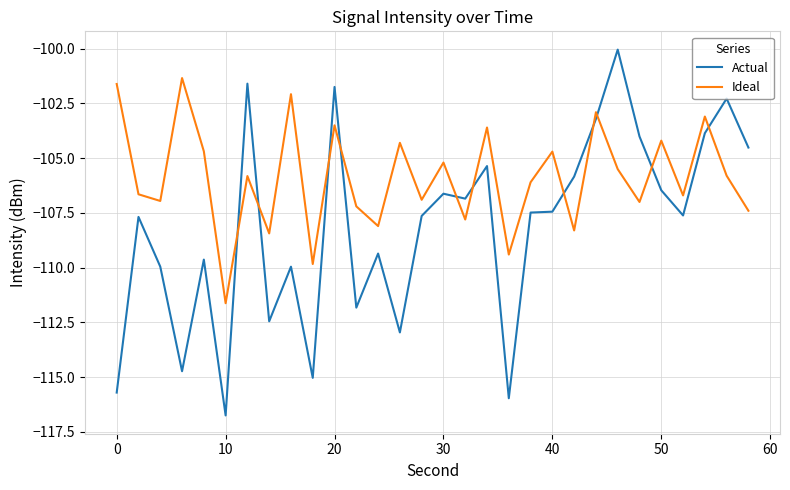

What is the maximum value shown in the chart?

-100.0